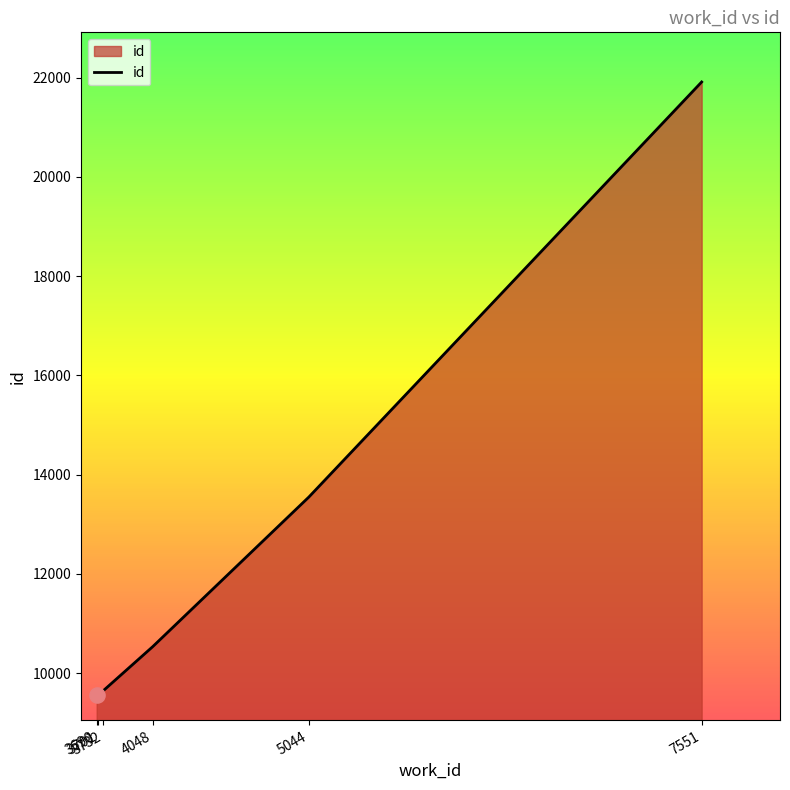

What is the ratio of the value at 3732 to the value at 7551?

0.4